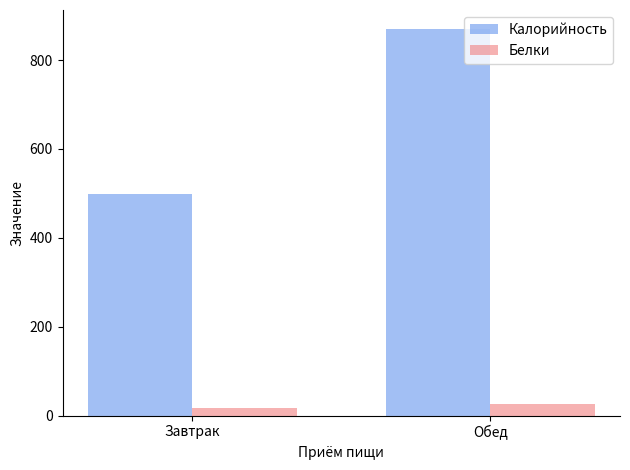

What is the approximate value of Калорийность at Завтрак?

499.6